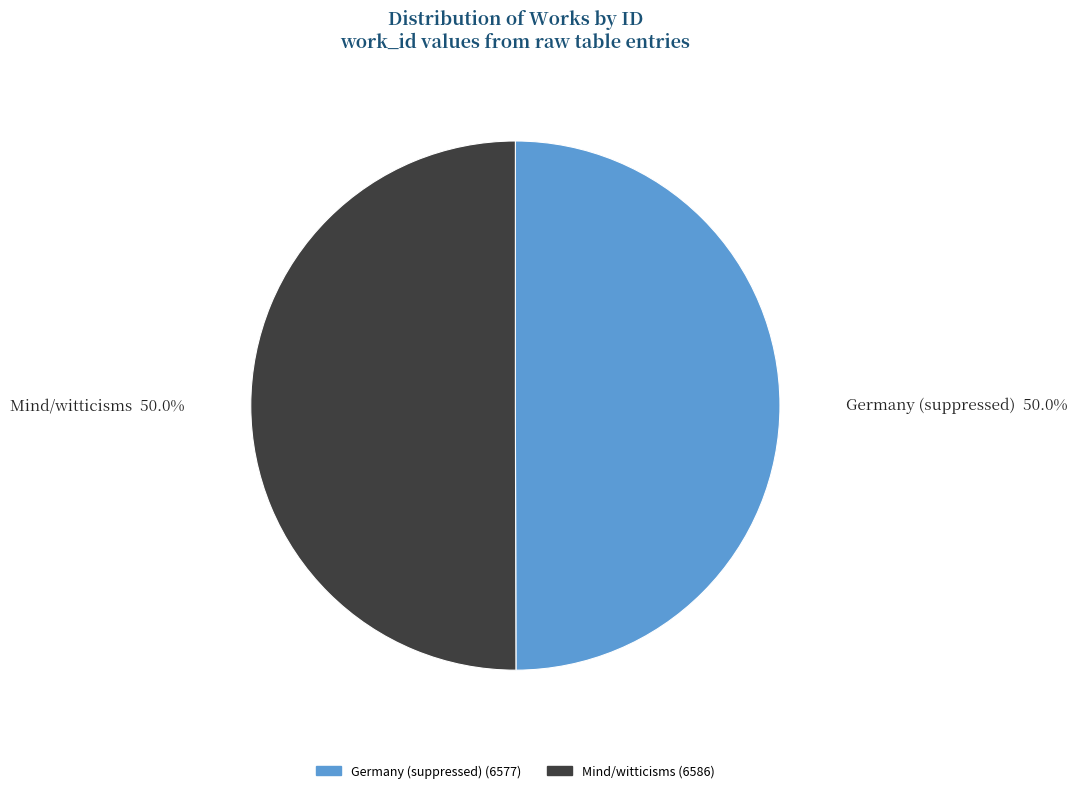

What is the ratio of the value at Mind/witticisms to the value at Germany (suppressed)?

1.0